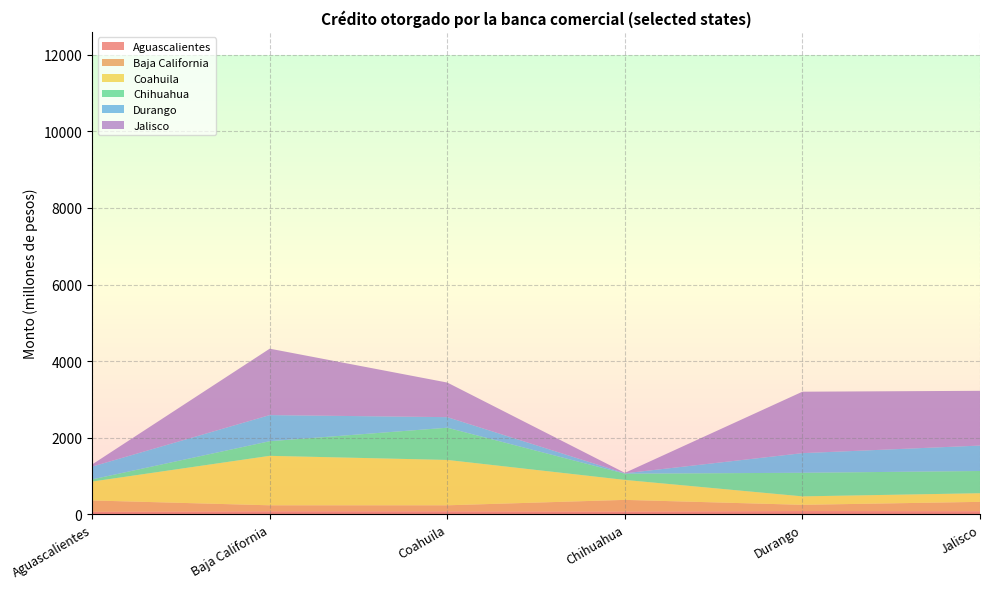

Reading right to left, what are all the values shown in this chart?

Aguascalientes: 80.1	84.3	72.0	77.1	78.3	66.4
Baja California: 245.7	164.0	305.2	158.5	157.5	295.9
Coahuila: 225.5	220.7	521.3	1184.8	1291.9	493.5
Chihuahua: 580.5	616.2	163.3	841.5	382.2	56.7
Durango: 664.1	512.7	10.2	275.9	681.7	334.7
Jalisco: 1429.5	1604.5	10.9	903.3	1734.5	55.8